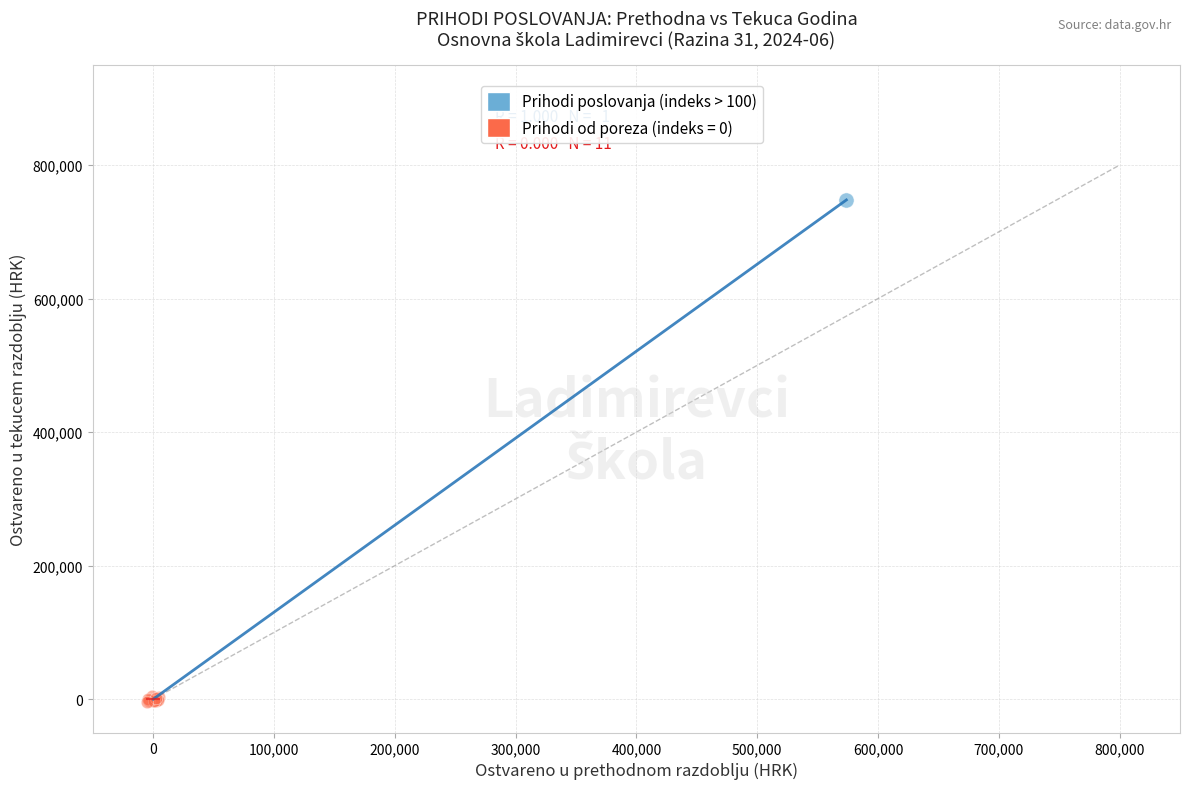

What are all the series names shown in the legend?

Prihodi poslovanja (indeks > 100), Prihodi od poreza (indeks = 0)